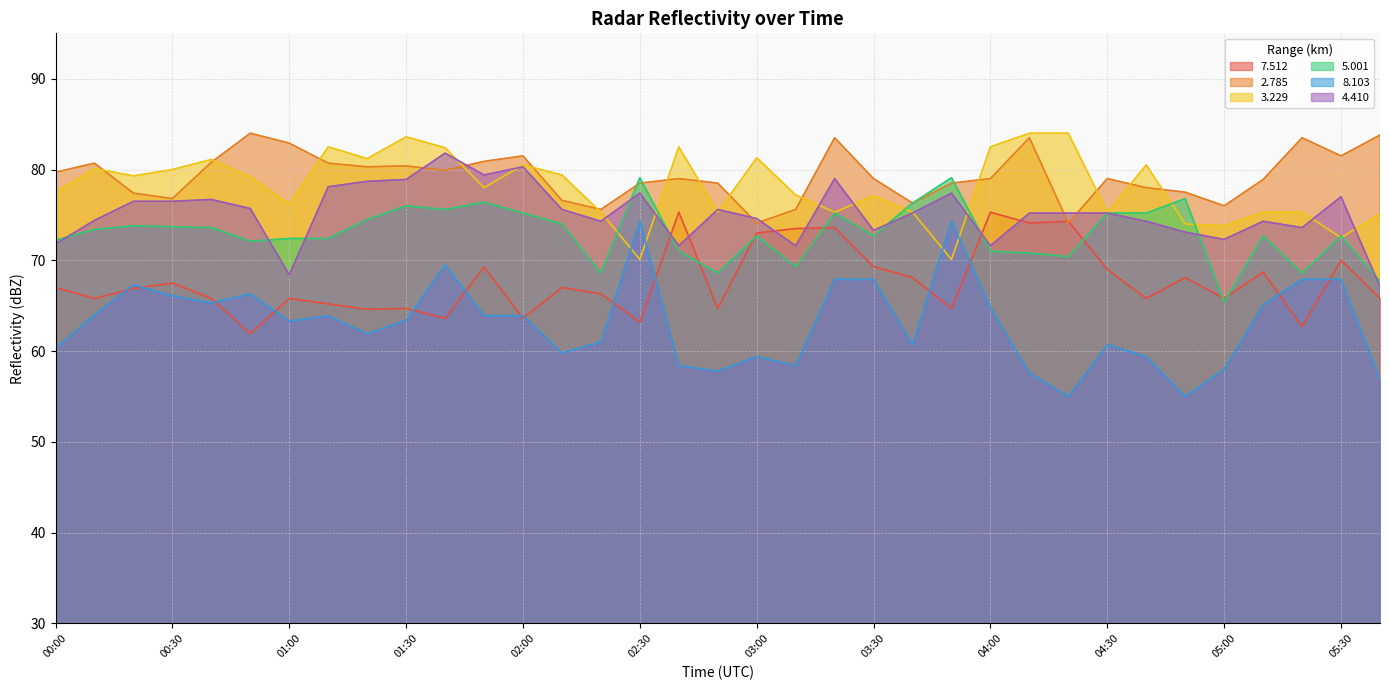

Which series has the largest range (max minus min)?

8.103